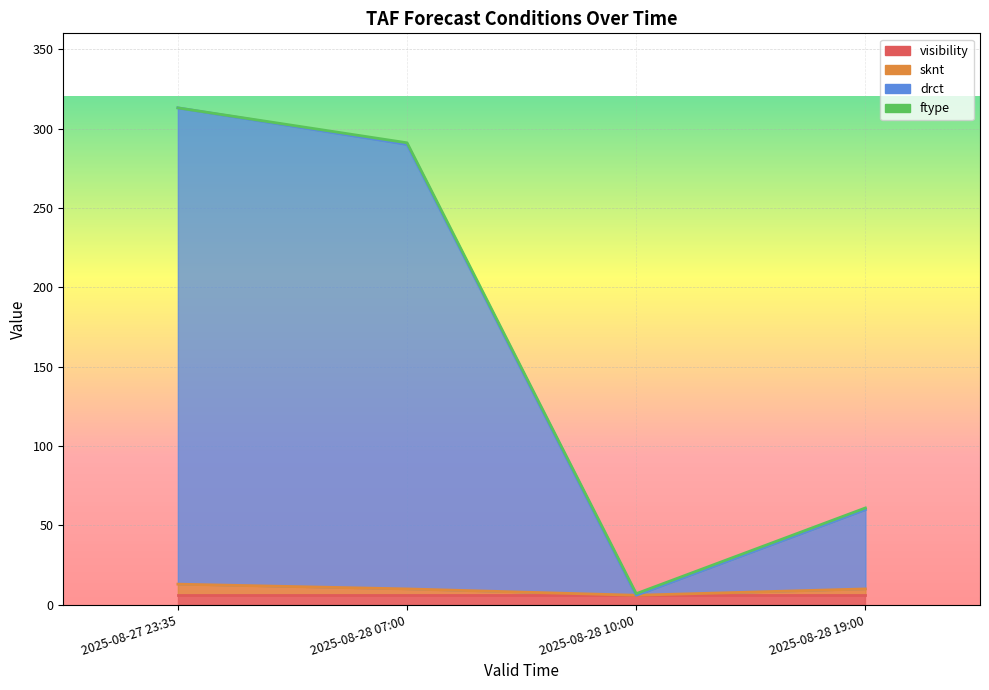

How many categories are shown in the chart?

4